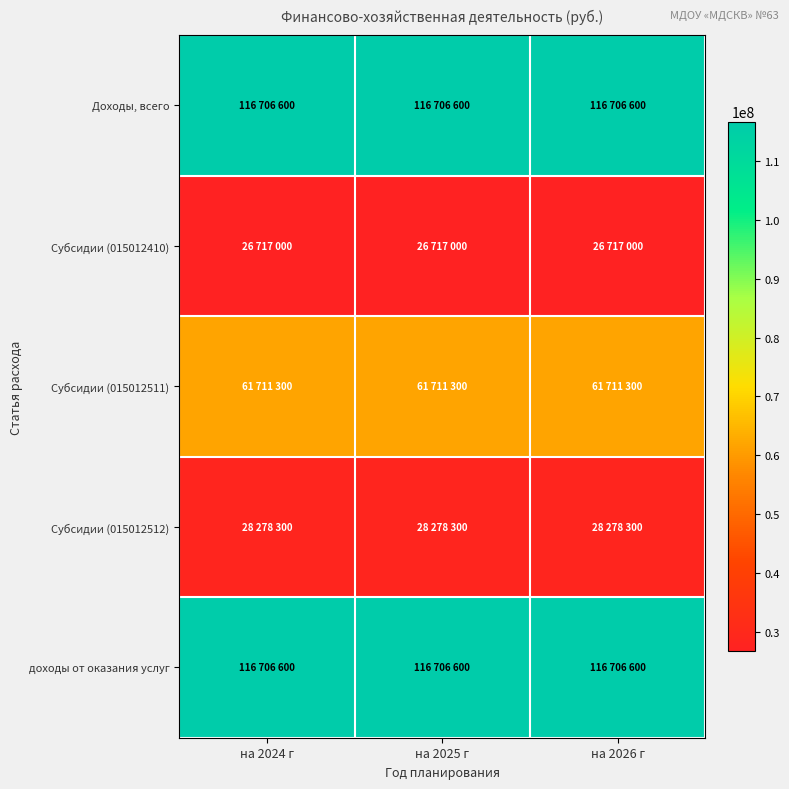

Between на 2026 г and на 2024 г, which is larger?

на 2026 г